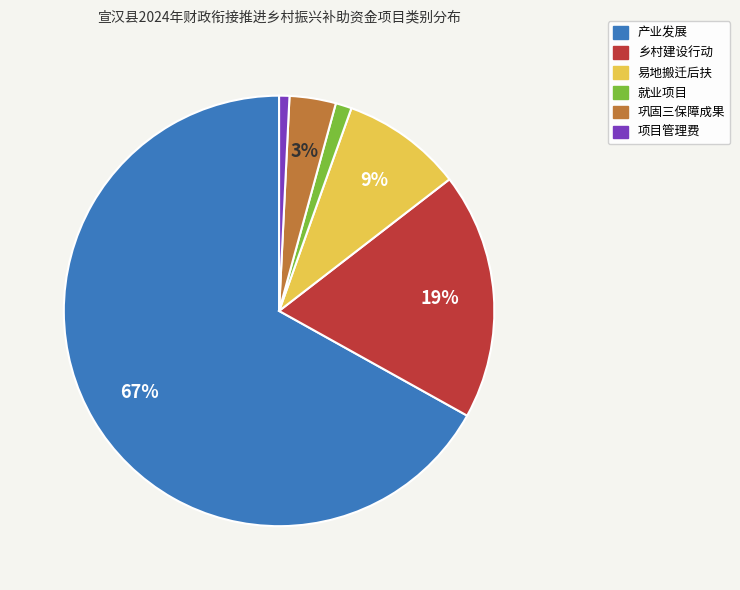

What is the majority slice?

产业发展